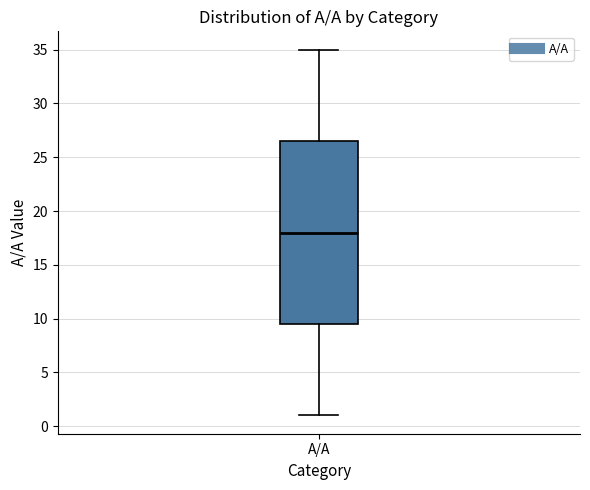

Where does the median line of the box for A/A sit on the y-axis? The values are not printed on the chart, so give them approximately, as read against the axis.

18.0